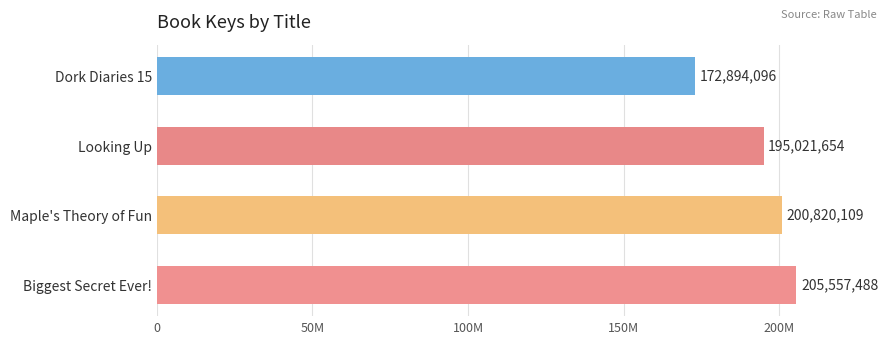

Which category has the lowest value across all series?

Dork Diaries 15